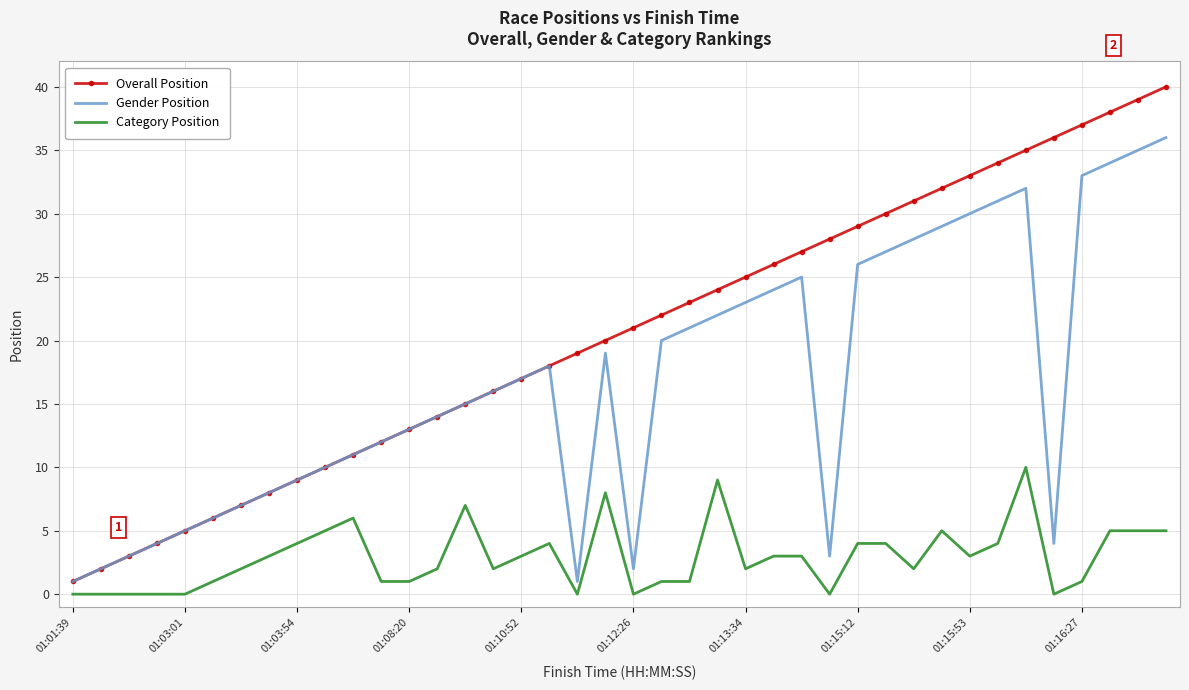

Which series has the largest total across all categories?

Overall Position